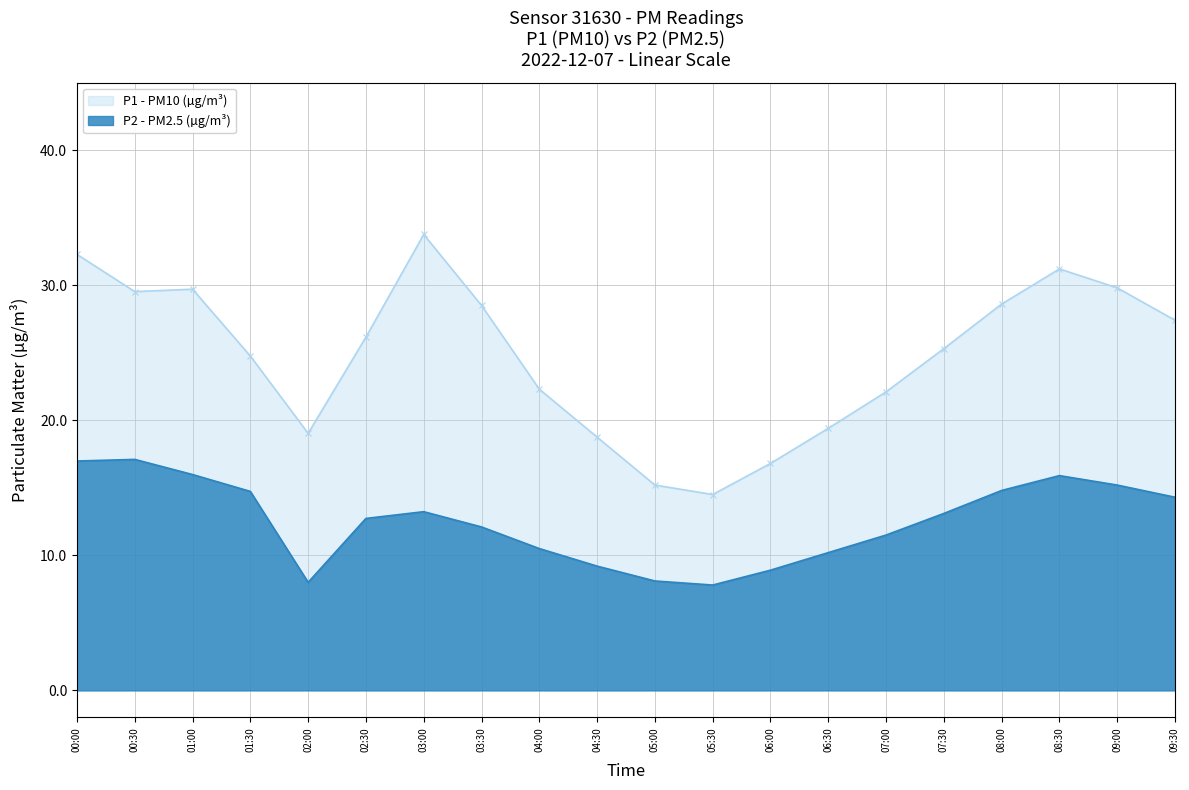

Rank the series by their average value, from lowest to highest.

P2 - PM2.5 (µg/m³), P1 - PM10 (µg/m³)